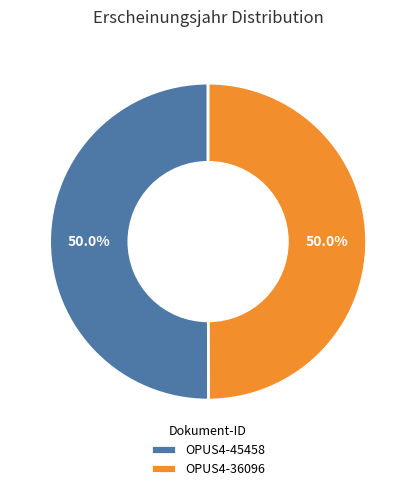

To the nearest percent, what portion does OPUS4-45458 represent?

50%